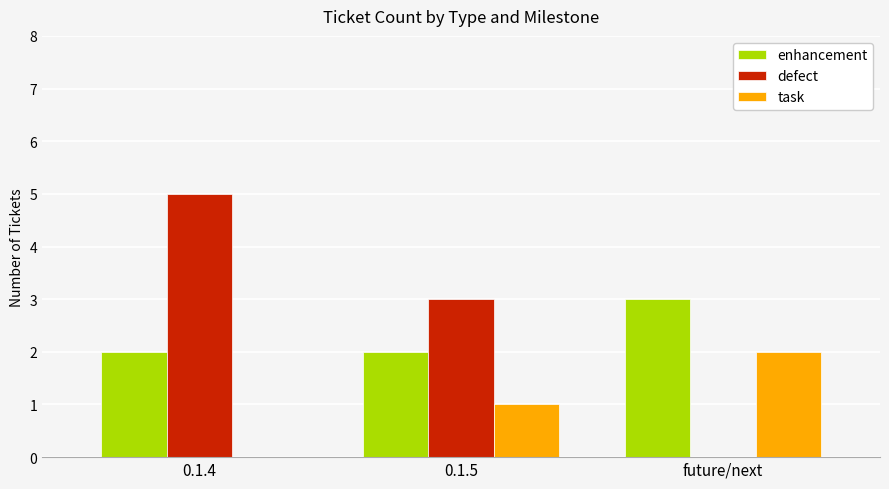

Which category has the highest value across all series?

0.1.4